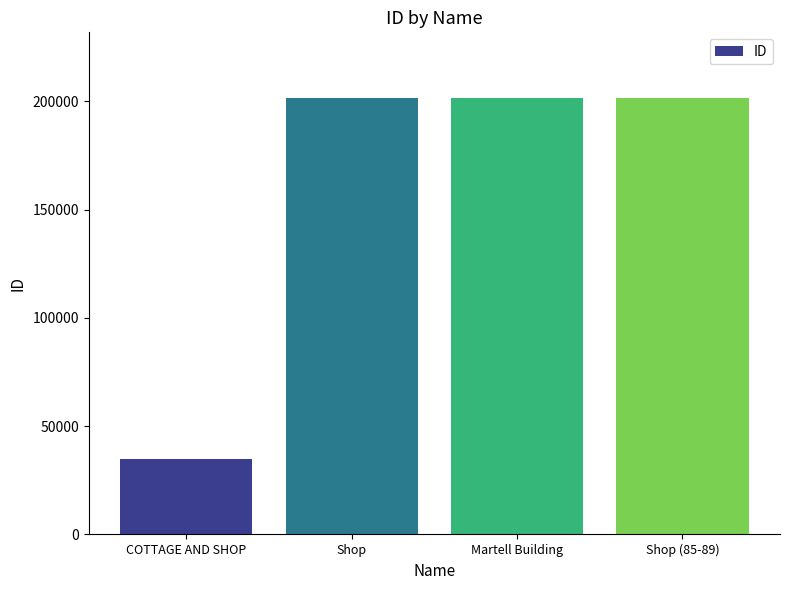

How many bars are there in total?

4